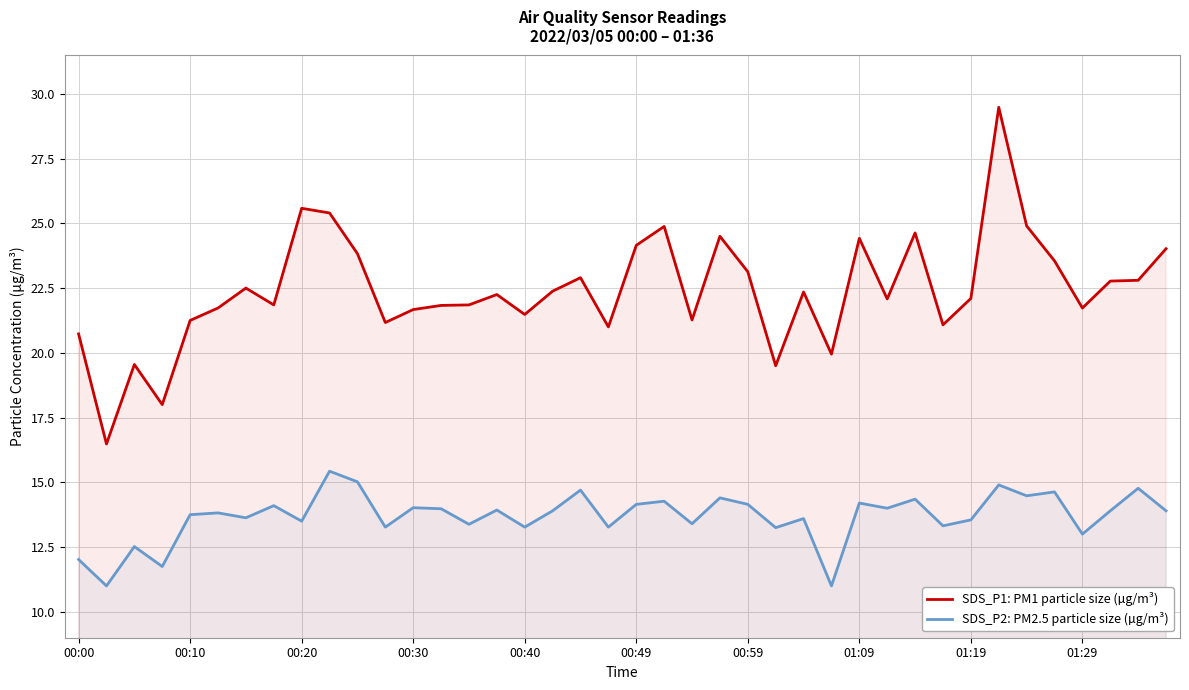

True or false: SDS_P1: PM1 particle size (µg/m³) has more than 0 points higher than both neighbors.

True